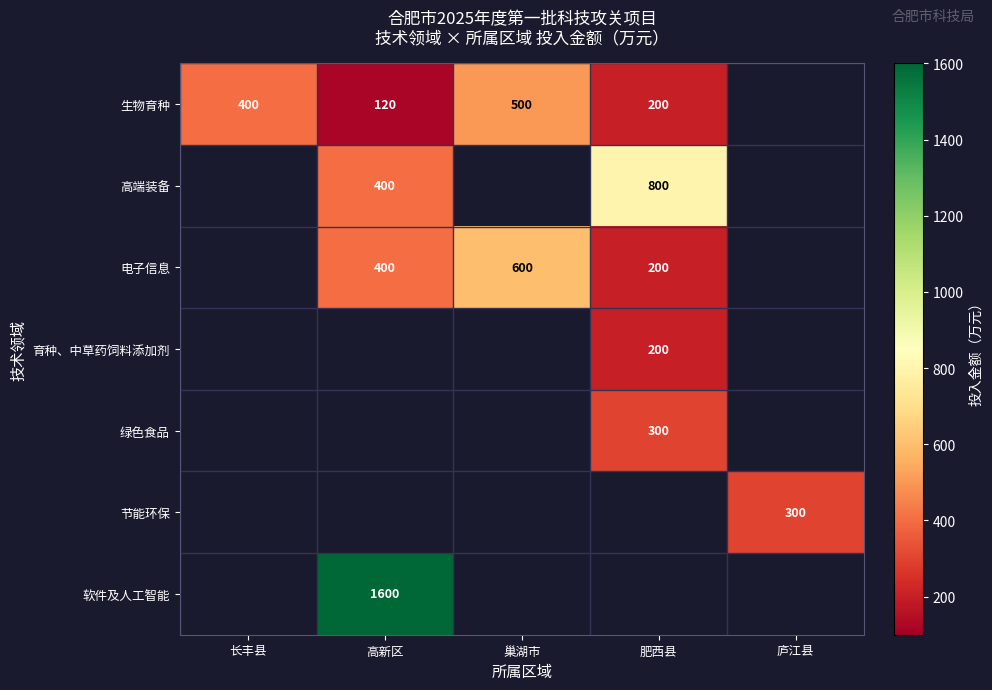

The 生物育种 series shows 803 at 巢湖市. True or false?

False